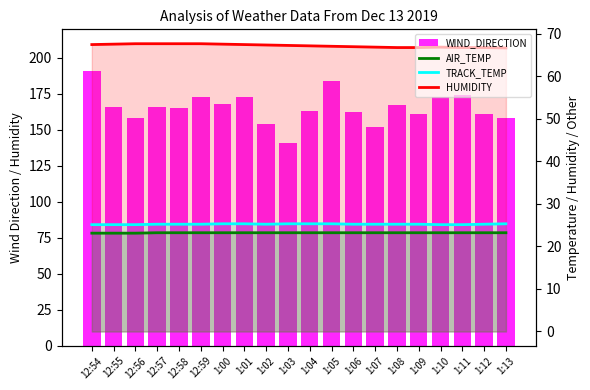

Rank the categories by TRACK_TEMP value from lowest to highest.

12:54, 12:55, 12:56, 1:10, 1:11, 12:57, 12:58, 12:59, 1:02, 1:06, 1:07, 1:08, 1:09, 1:12, 1:00, 1:01, 1:03, 1:04, 1:05, 1:13